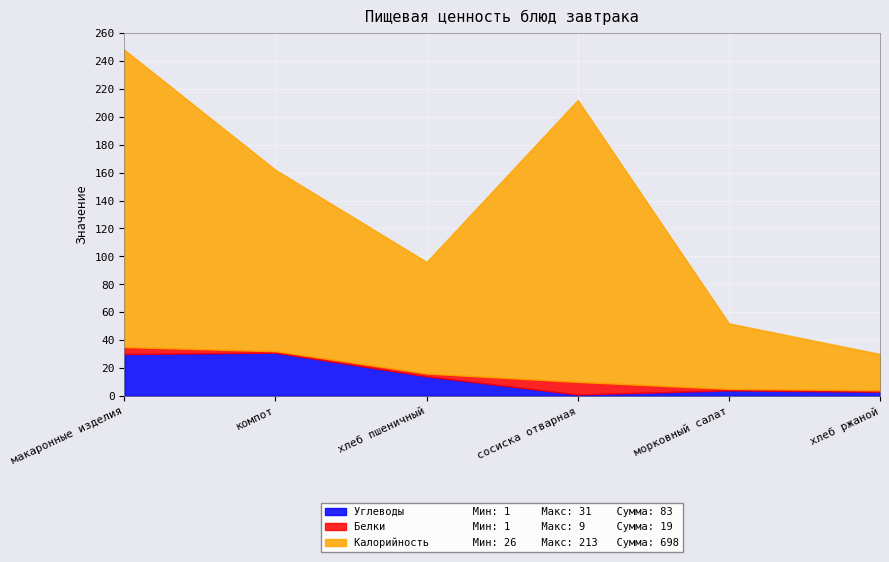

At which label does Углеводы first exceed 14?

макаронные изделия